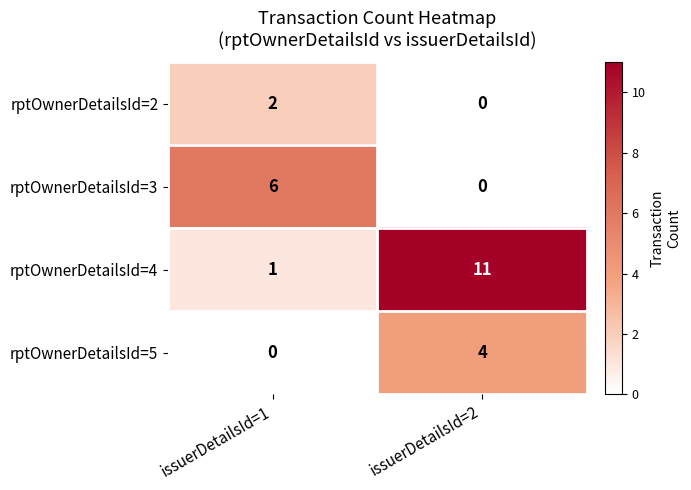

What is the spread (max minus min) of values at issuerDetailsId=1?

6